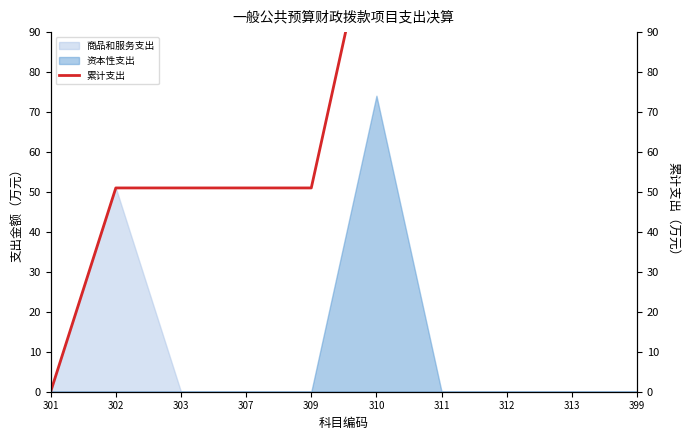

Rank the categories by value from highest to lowest.

310, 311, 312, 313, 399, 302, 303, 307, 309, 301